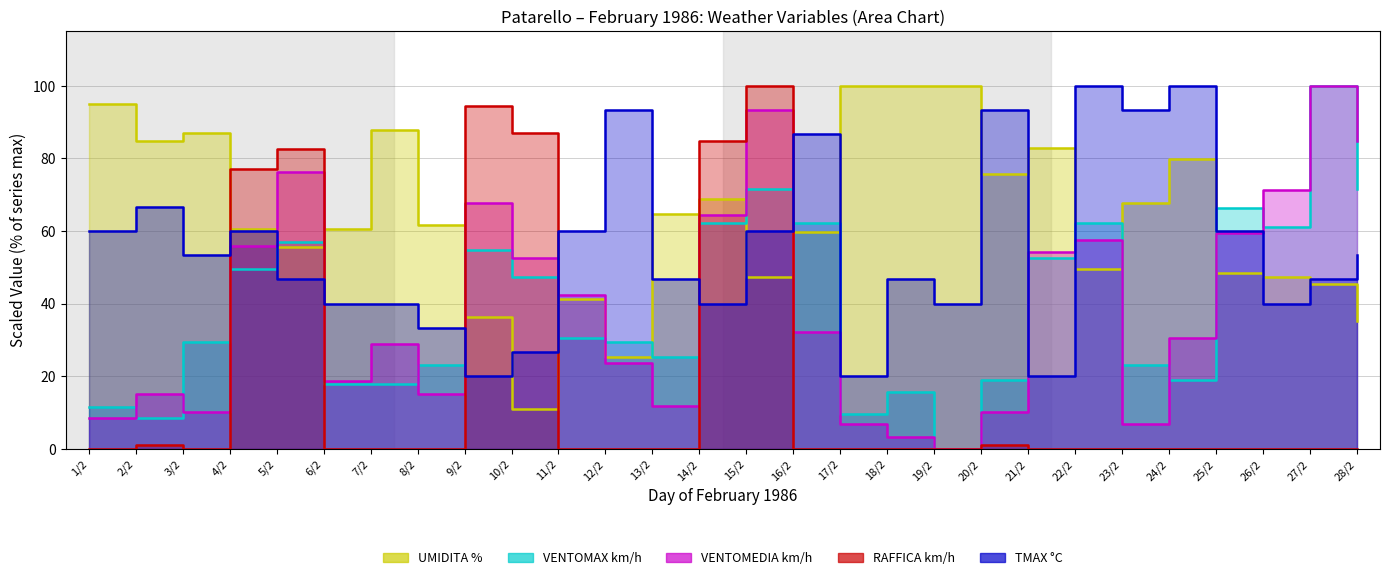

Reading left to right, list all the values displayed in this chart.

UMIDITA %: 1/2=94.9	2/2=84.8	3/2=86.9	4/2=60.6	5/2=55.6	6/2=60.6	7/2=87.9	8/2=61.6	9/2=36.4	10/2=11.1	11/2=41.4	12/2=25.3	13/2=64.6	14/2=68.7	15/2=47.5	16/2=59.6	17/2=100.0	18/2=100.0	19/2=100.0	20/2=75.8	21/2=82.8	22/2=49.5	23/2=67.7	24/2=79.8	25/2=48.5	26/2=47.5	27/2=45.5	28/2=35.4
VENTOMAX km/h: 1/2=11.6	2/2=8.4	3/2=29.5	4/2=49.5	5/2=56.8	6/2=17.9	7/2=17.9	8/2=23.2	9/2=54.7	10/2=47.4	11/2=30.5	12/2=29.5	13/2=25.3	14/2=62.1	15/2=71.6	16/2=62.1	17/2=9.5	18/2=15.8	19/2=0.0	20/2=18.9	21/2=52.6	22/2=62.1	23/2=23.2	24/2=18.9	25/2=66.3	26/2=61.1	27/2=100.0	28/2=71.6
VENTOMEDIA km/h: 1/2=8.5	2/2=15.3	3/2=10.2	4/2=55.9	5/2=76.3	6/2=18.6	7/2=28.8	8/2=15.3	9/2=67.8	10/2=52.5	11/2=42.4	12/2=23.7	13/2=11.9	14/2=64.4	15/2=93.2	16/2=32.2	17/2=6.8	18/2=3.4	19/2=0.0	20/2=10.2	21/2=54.2	22/2=57.6	23/2=6.8	24/2=30.5	25/2=59.3	26/2=71.2	27/2=100.0	28/2=84.7
RAFFICA km/h: 1/2=0.0	2/2=1.1	3/2=0.0	4/2=77.2	5/2=82.6	6/2=0.0	7/2=0.0	8/2=0.0	9/2=94.6	10/2=87.0	11/2=0.0	12/2=0.0	13/2=0.0	14/2=84.8	15/2=100.0	16/2=0.0	17/2=0.0	18/2=0.0	19/2=0.0	20/2=1.1	21/2=0.0	22/2=0.0	23/2=0.0	24/2=0.0	25/2=0.0	26/2=0.0	27/2=0.0	28/2=0.0
TMAX °C: 1/2=60.0	2/2=66.7	3/2=53.3	4/2=60.0	5/2=46.7	6/2=40.0	7/2=40.0	8/2=33.3	9/2=20.0	10/2=26.7	11/2=60.0	12/2=93.3	13/2=46.7	14/2=40.0	15/2=60.0	16/2=86.7	17/2=20.0	18/2=46.7	19/2=40.0	20/2=93.3	21/2=20.0	22/2=100.0	23/2=93.3	24/2=100.0	25/2=60.0	26/2=40.0	27/2=46.7	28/2=53.3